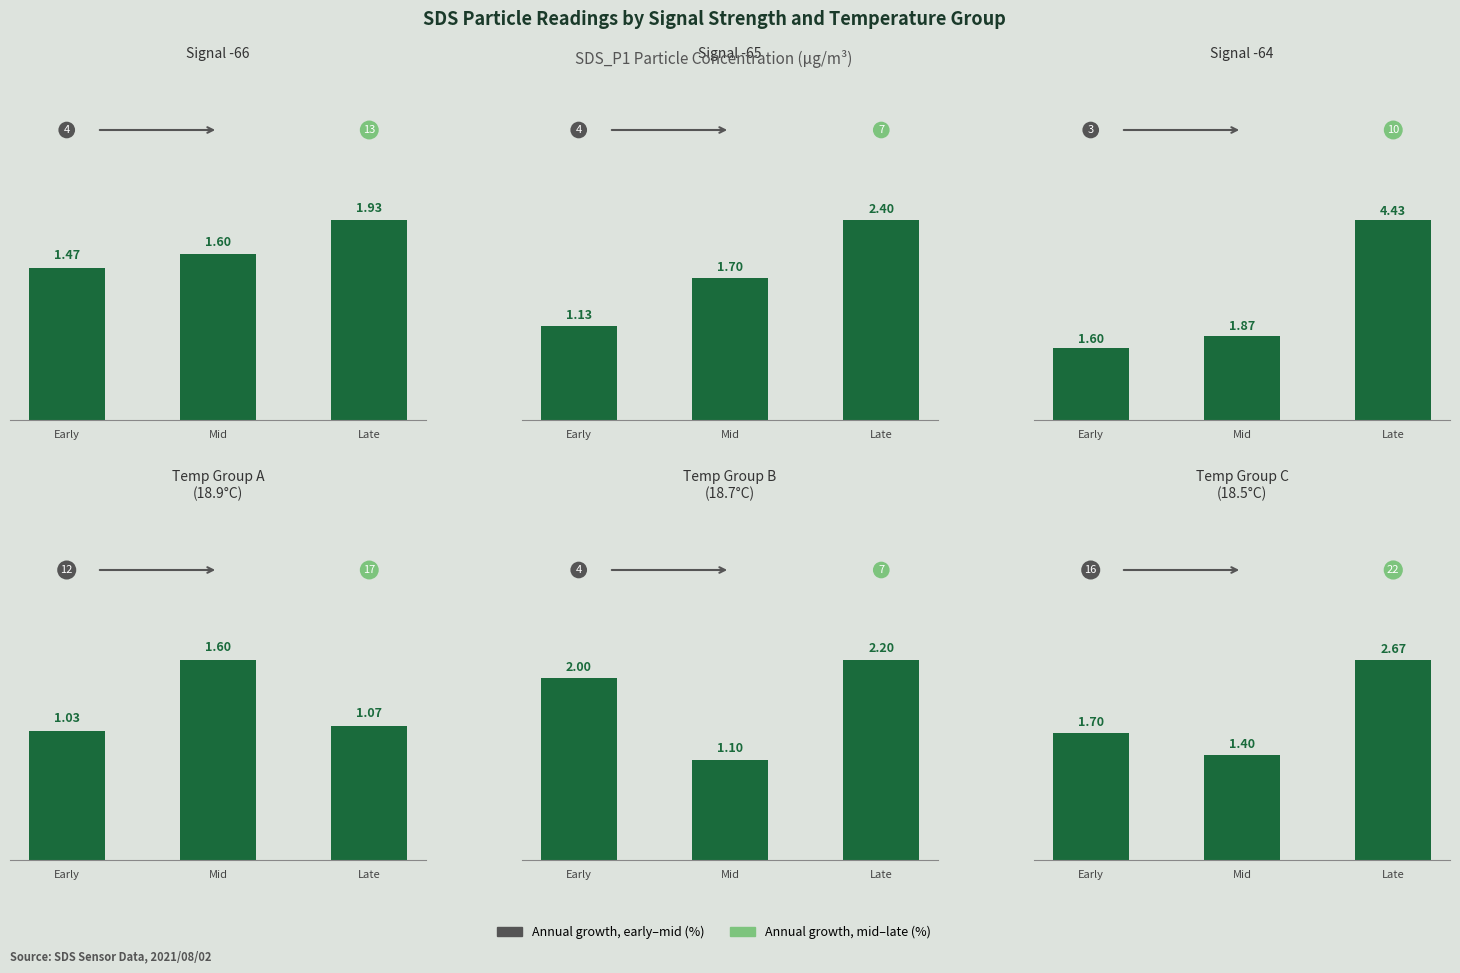

What is the value of the 2nd bar from the left?

1.4